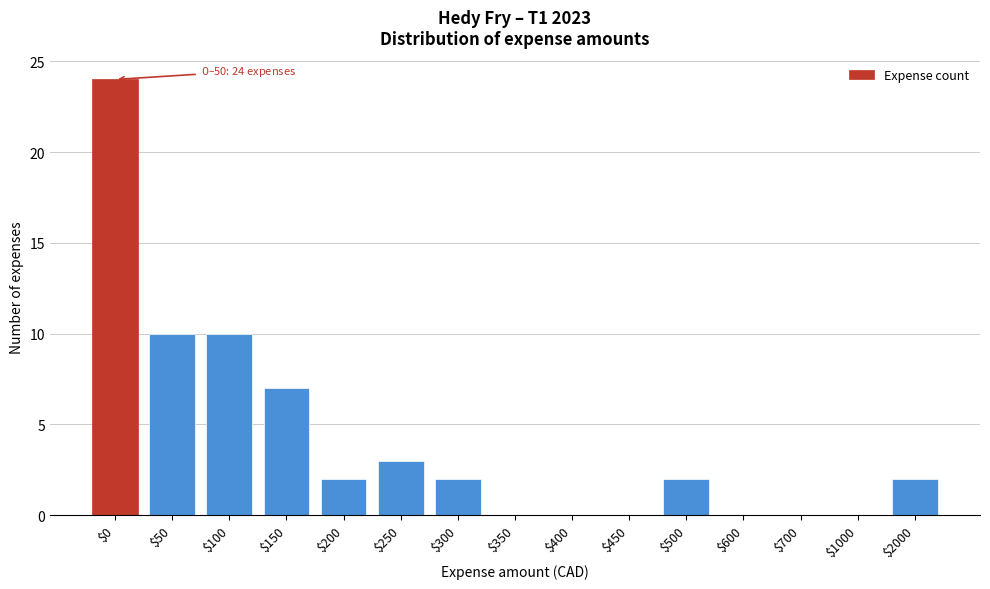

What is the sum of all values?

62